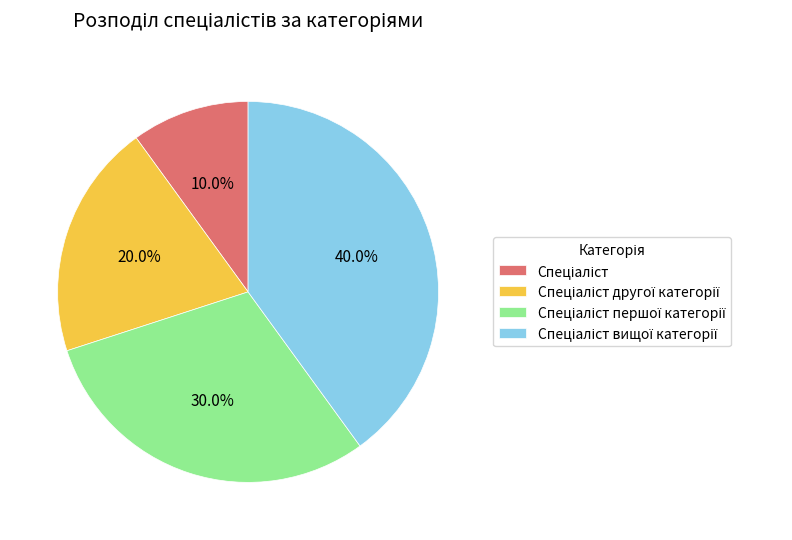

Does any single category account for the majority?

No